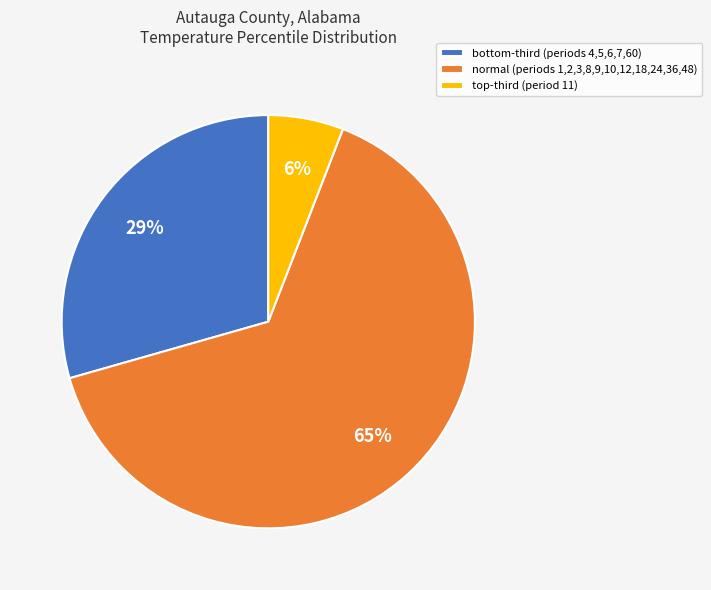

The normal slice represents 65% of the pie. True or false?

True